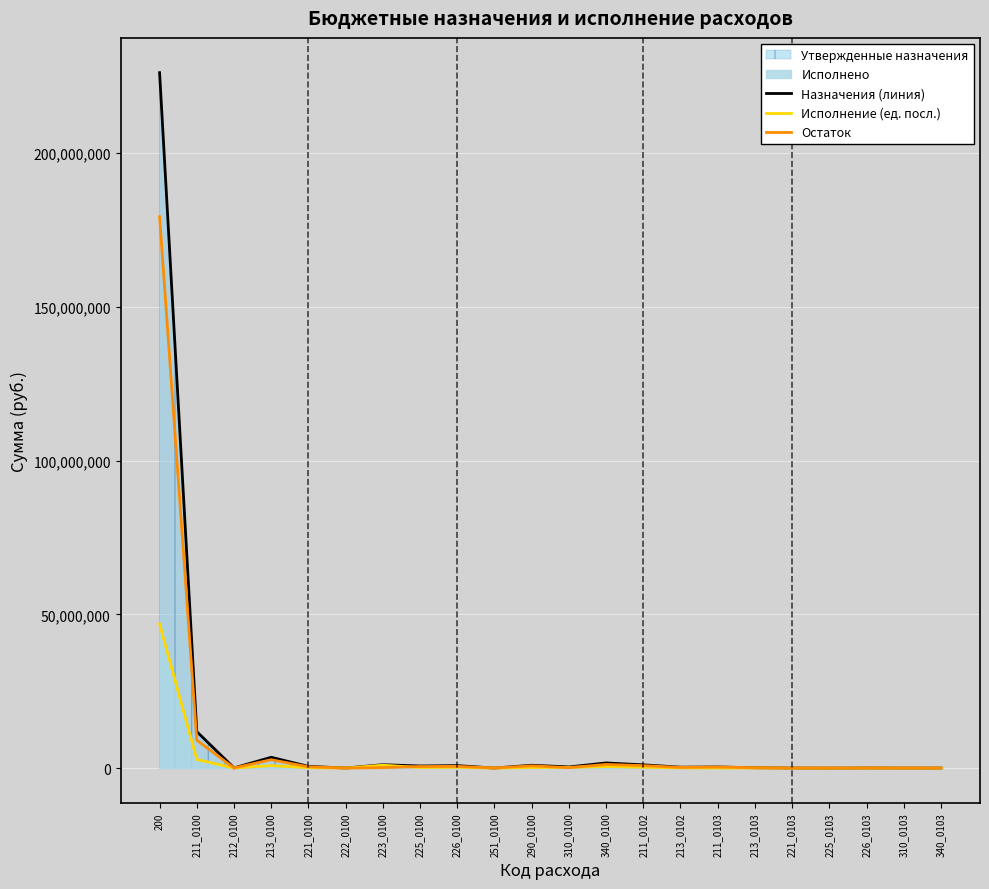

How many lines are shown in the chart?

3